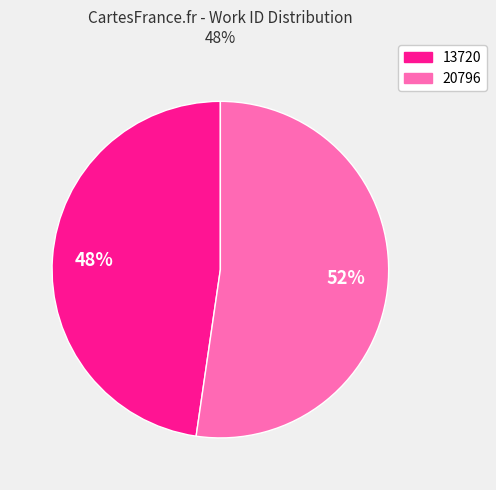

Which slice represents more than half of the pie?

20796